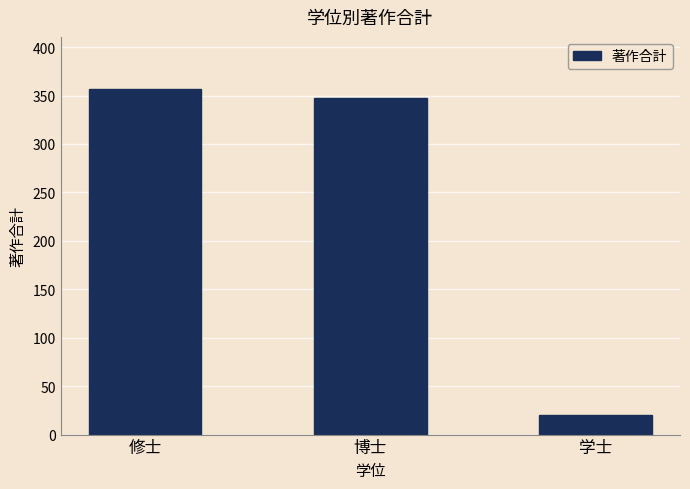

What is the value of the 3rd bar from the left?

20